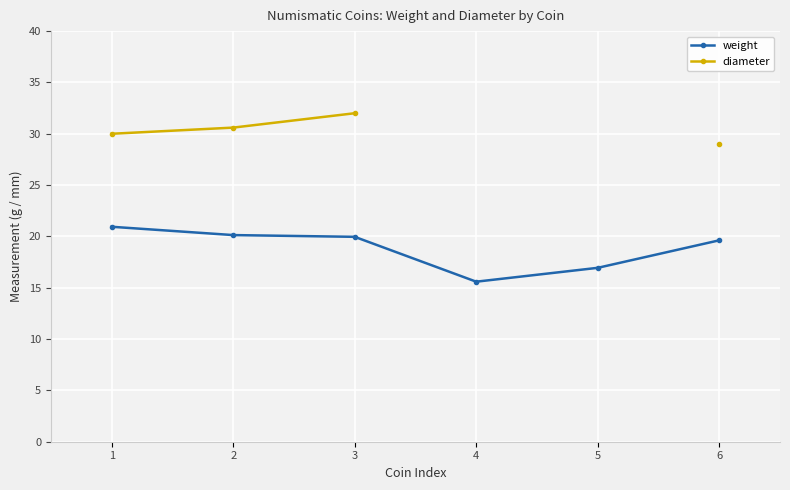

The value of weight at 6 is 19.6. True or false?

True